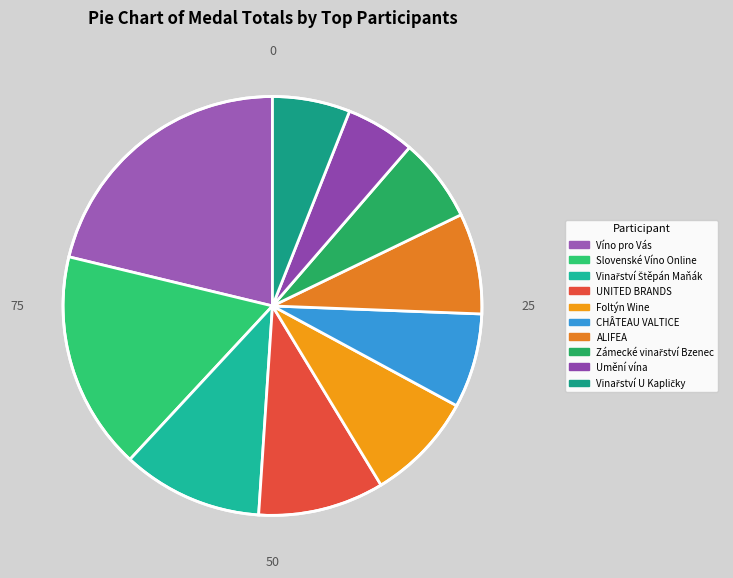

How many slices are in this pie chart?

10